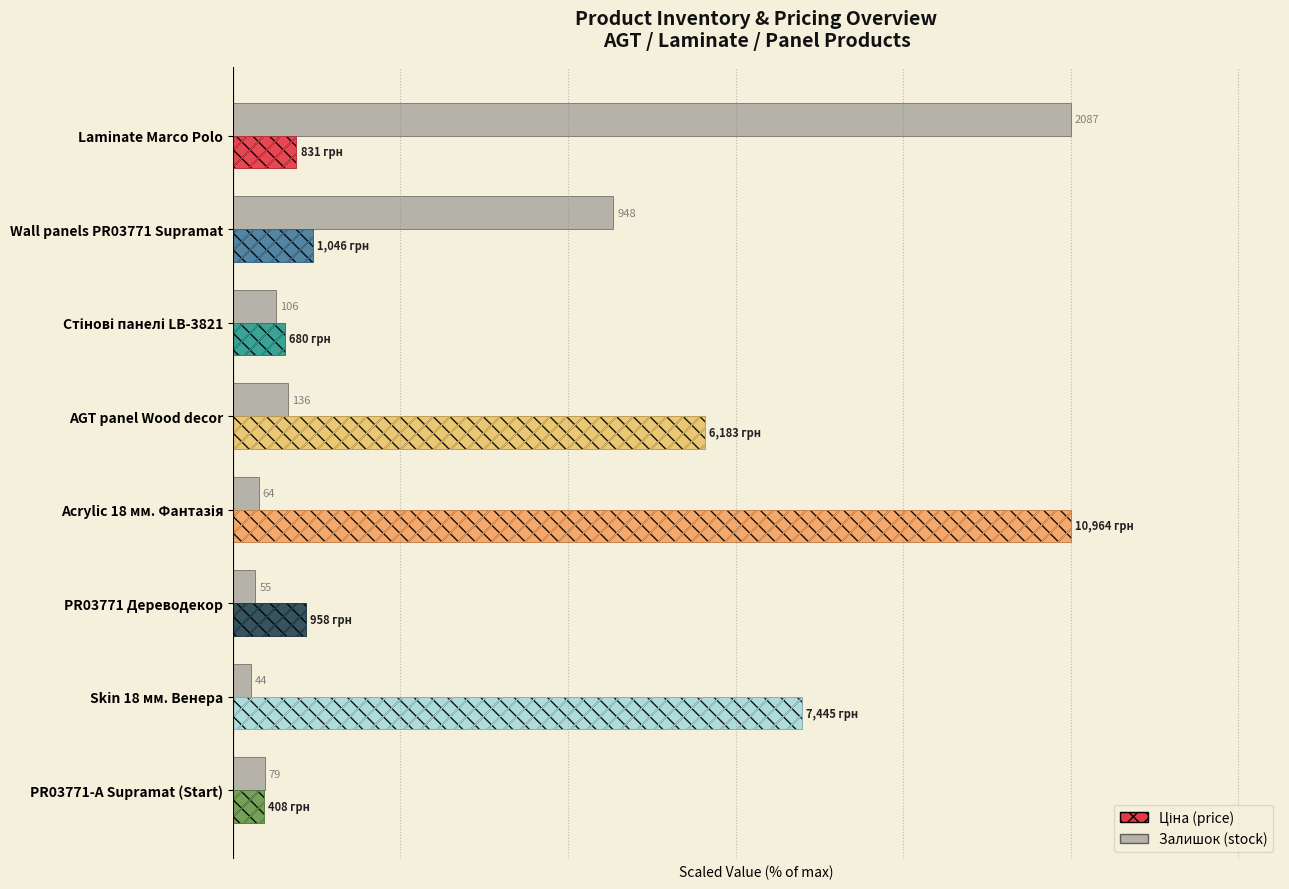

Between AGT panel Wood decor and Laminate Marco Polo, which is larger?

AGT panel Wood decor